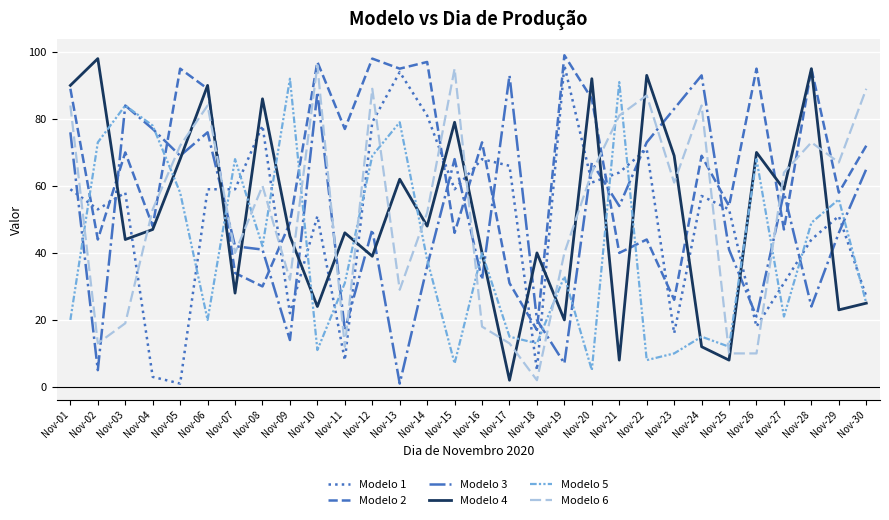

Does the chart have visible grid lines?

Yes